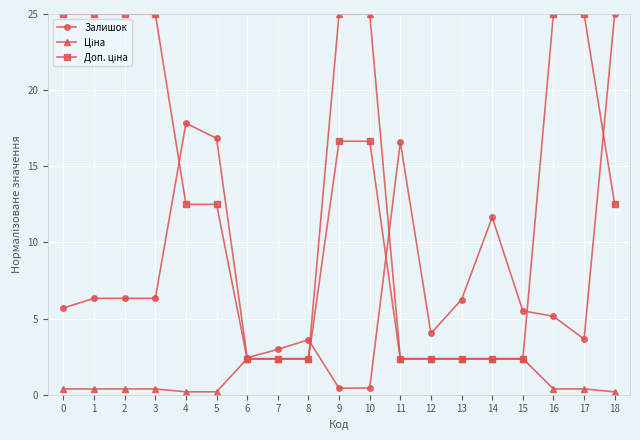

True or false: Залишок has a value of 4.0 at 1.

False